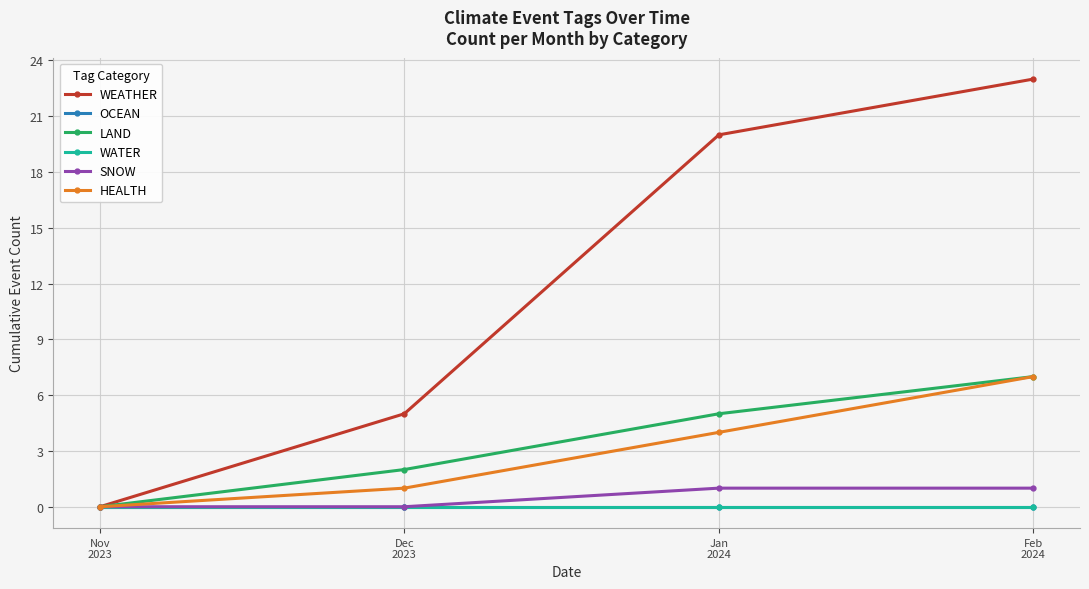

Is this an area chart (filled region under the line)?

No